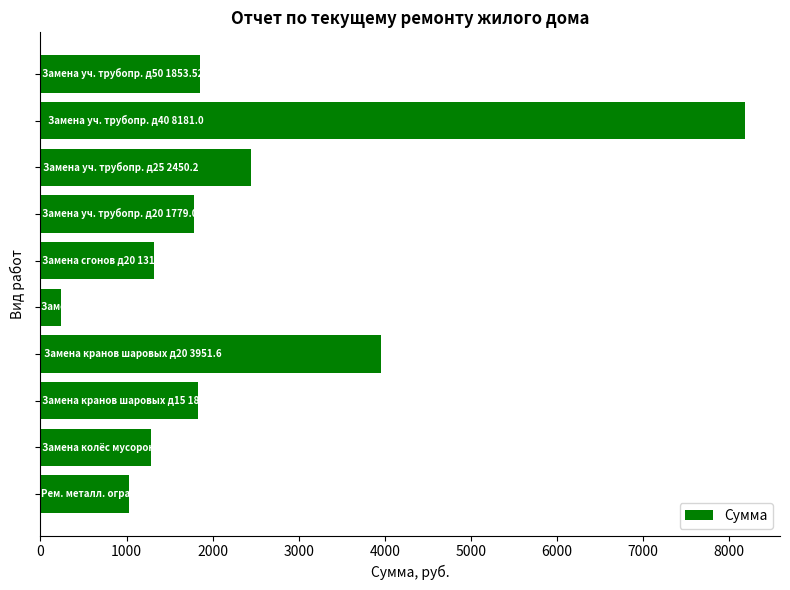

Count the number of categories in the chart.

10